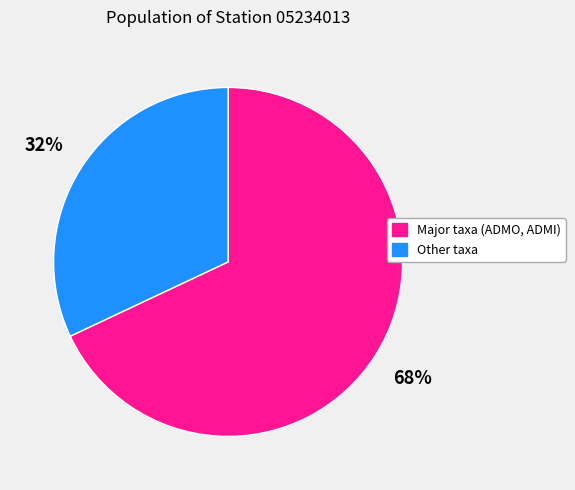

Does any single category account for the majority?

Yes